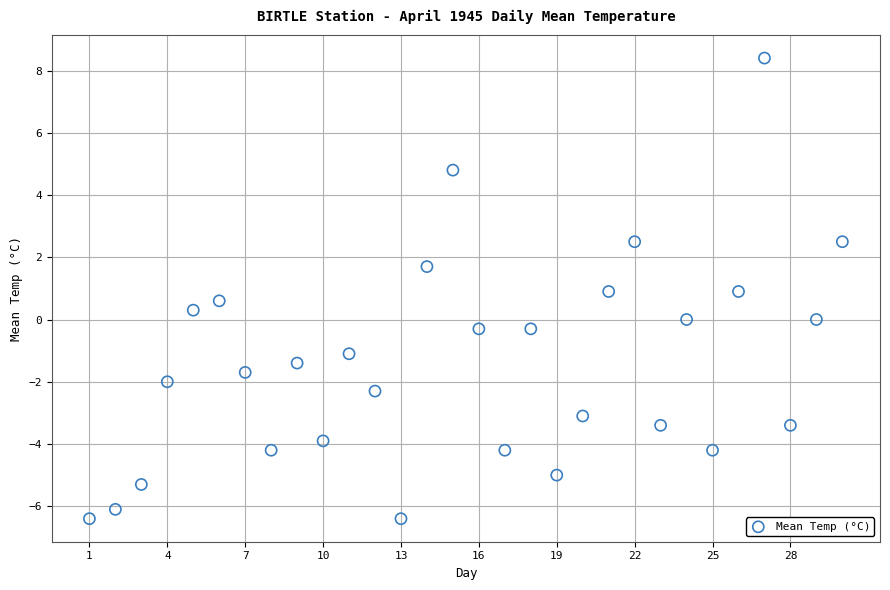

What is the range of Y values (max minus min)?

14.8